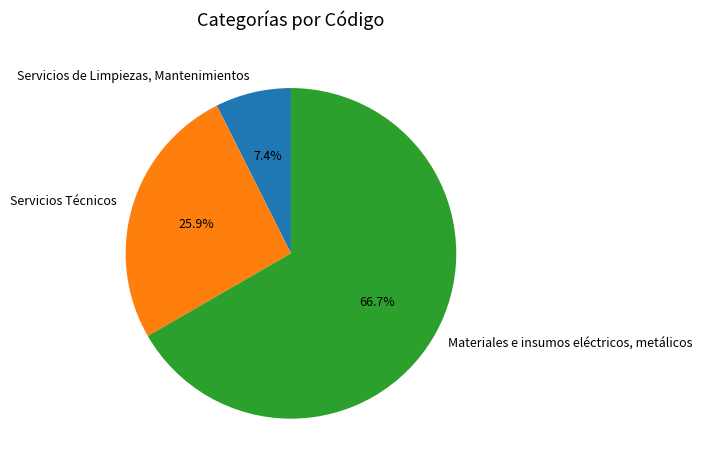

Is Materiales e insumos eléctricos, metálicos the majority of the pie?

Yes